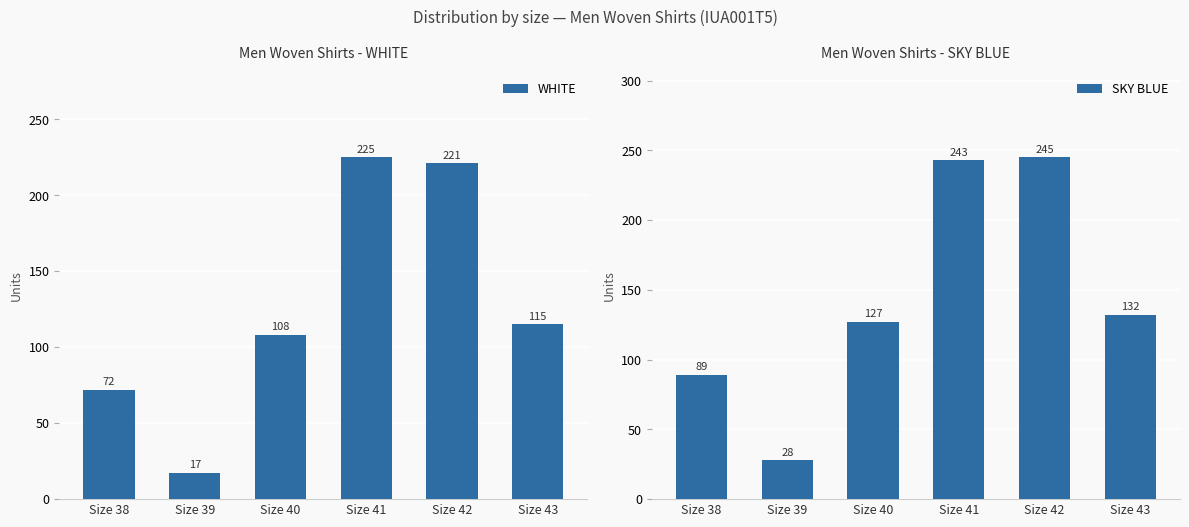

What is the minimum value for WHITE?

17